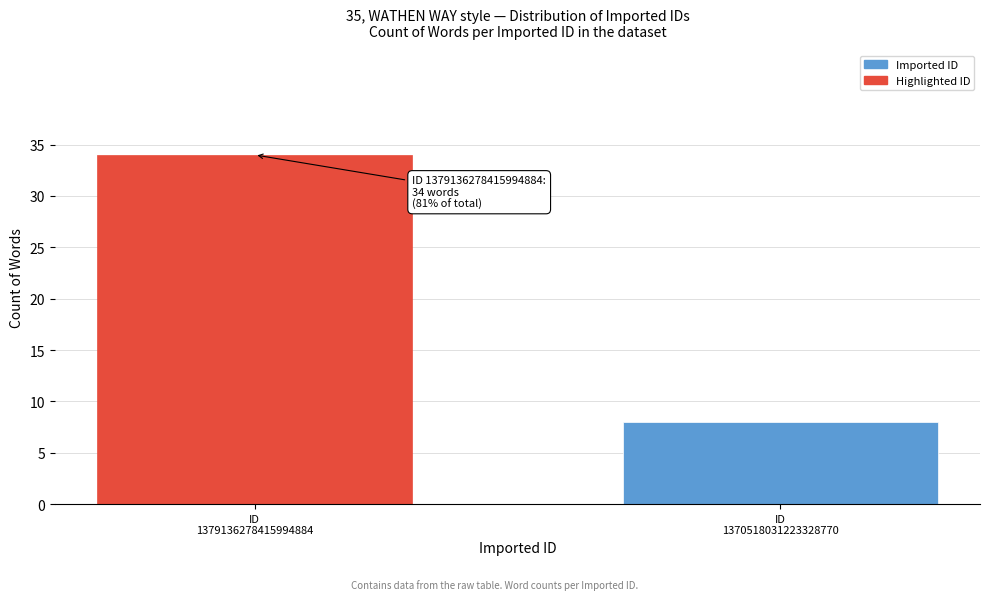

Reading right to left, list all the values displayed in this chart.

8	34